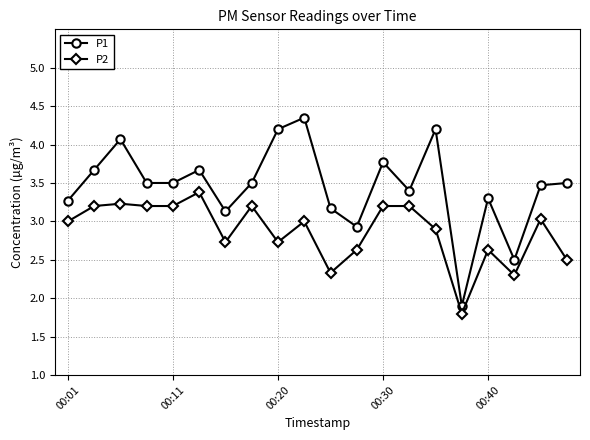

What is the value of the P1 point at the 11th from the left?

3.2